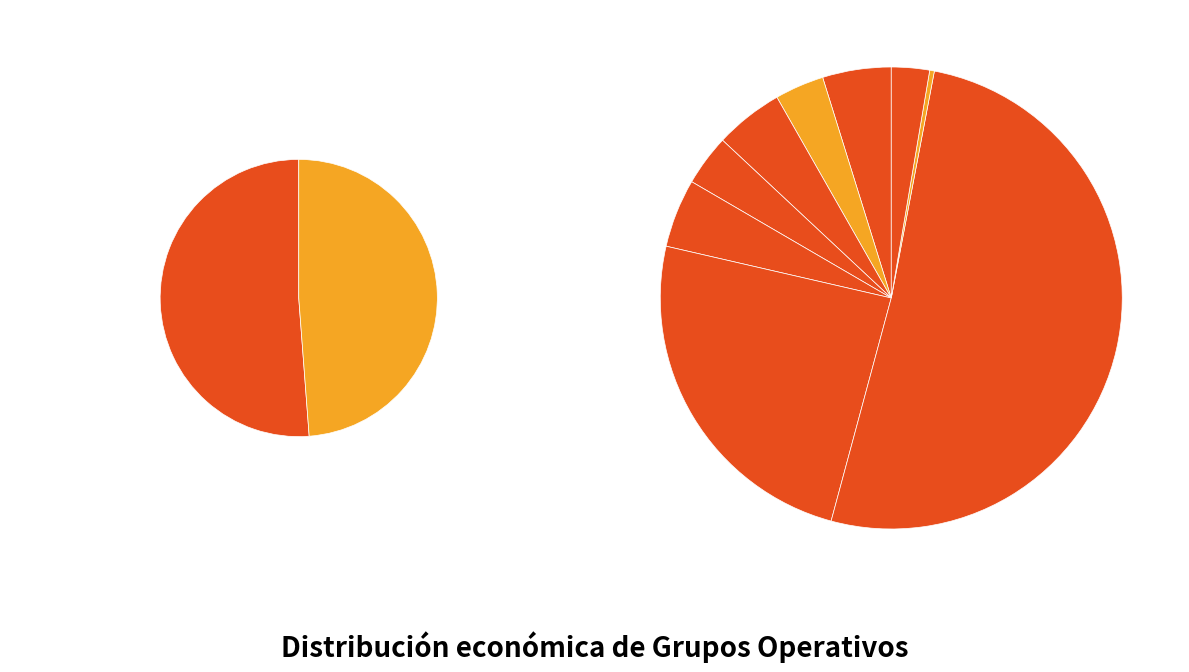

How many segments does this pie chart have?

9